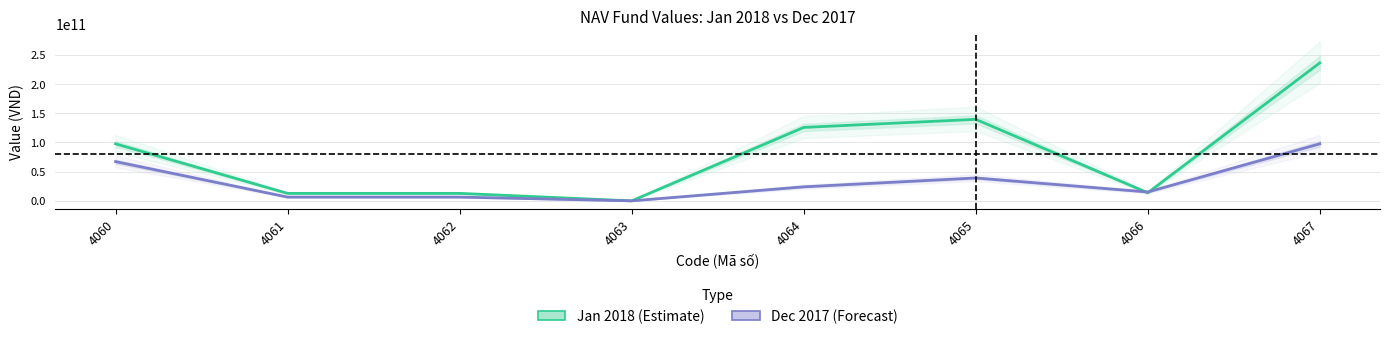

Is the value of Dec 2017 at 4067 greater than the value of Jan 2018 at 4060?

No